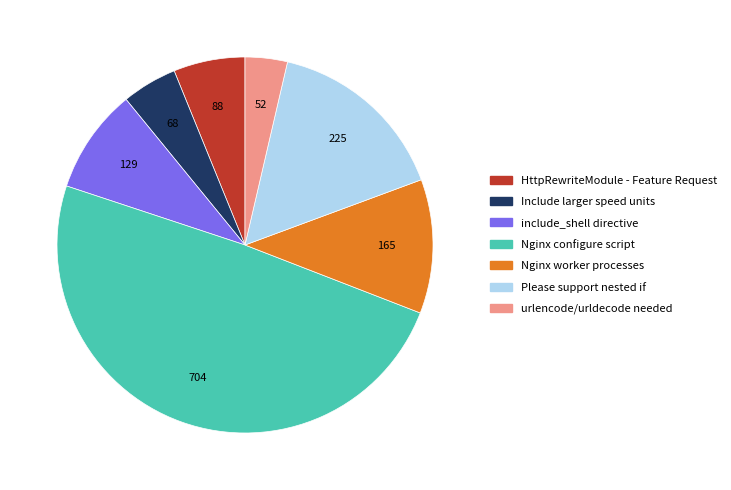

True or false: Nginx worker processes accounts for 21% of the total.

False